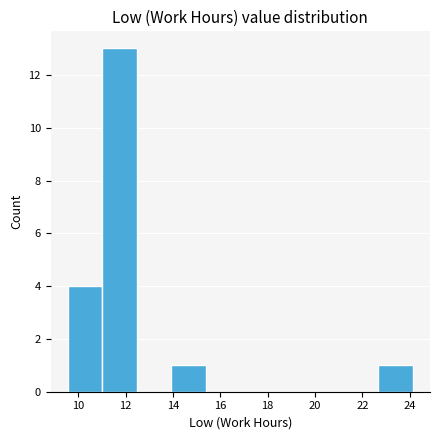

Reading left to right, list every bar in this chart as the range it spans on the x-axis followed by its height. Neither the bar edges nor the heights are printed on the chart, so give them approximately, as read against the axes.

9.6 to 11.0: 4
11.0 to 12.4: 13
12.4 to 14.0: 0
14.0 to 15.4: 1
15.4 to 16.8: 0
16.8 to 18.4: 0
18.4 to 19.8: 0
19.8 to 21.2: 0
21.2 to 22.6: 0
22.6 to 24.2: 1